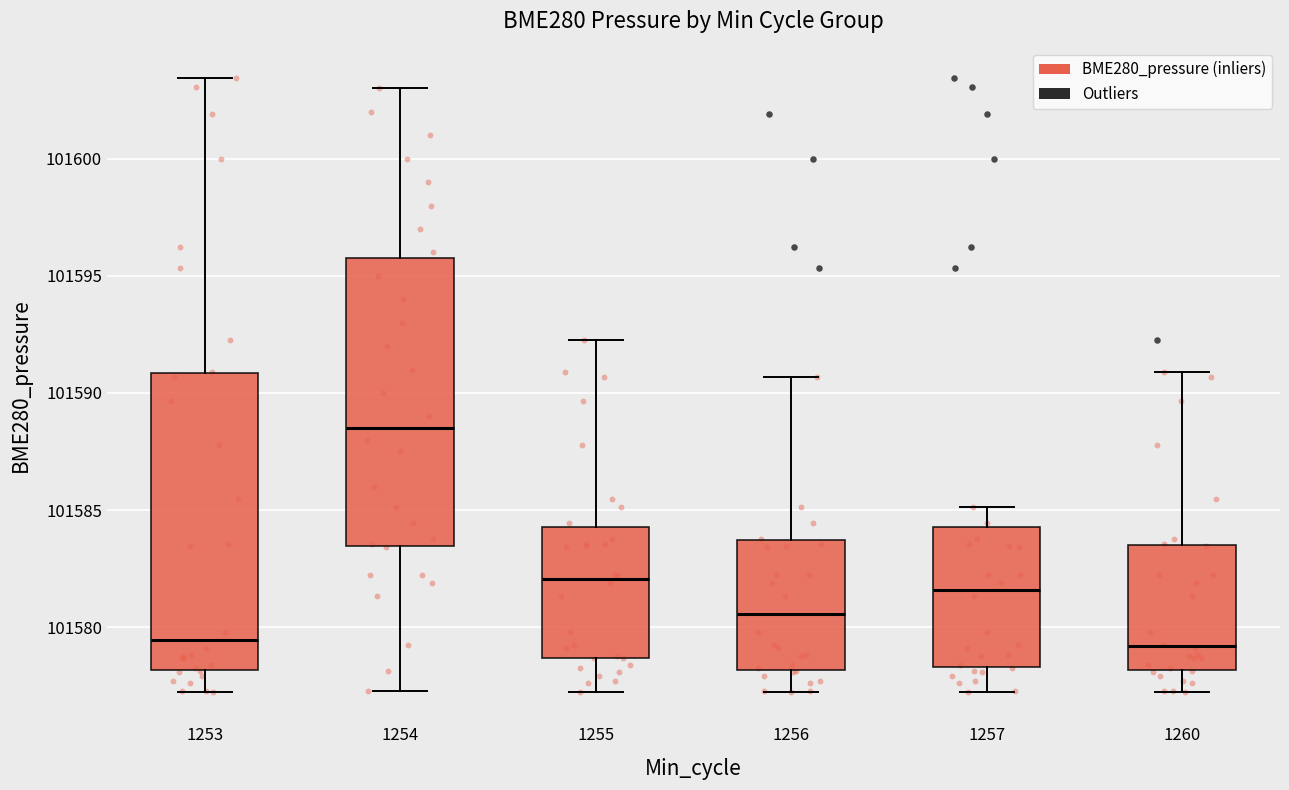

Reading left to right, transcribe this box plot: for each box, give where its median line is, the range the box spans, and where its two whiskers end, as read against the y-axis. The values are not printed on the chart, so give them approximately, as read against the axis.

1253: median 101579.5, box 101578.0 to 101591.0, whiskers 101577.5 to 101603.5
1254: median 101588.5, box 101583.5 to 101596.0, whiskers 101577.5 to 101603.0
1255: median 101582.0, box 101578.5 to 101584.5, whiskers 101577.5 to 101592.5
1256: median 101580.5, box 101578.0 to 101583.5, whiskers 101577.5 to 101590.5
1257: median 101581.5, box 101578.5 to 101584.5, whiskers 101577.5 to 101585.0
1260: median 101579.0, box 101578.0 to 101583.5, whiskers 101577.5 to 101591.0